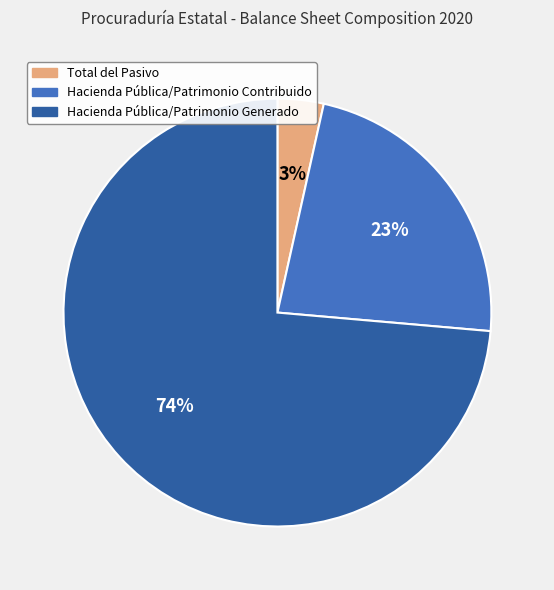

Rank the categories by value from highest to lowest.

Hacienda Pública/Patrimonio Generado, Hacienda Pública/Patrimonio Contribuido, Total del Pasivo